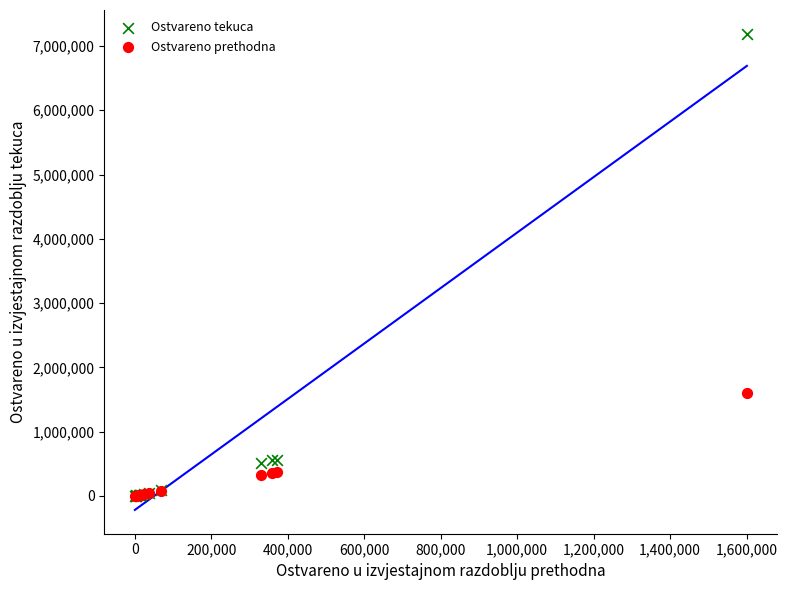

In the Ostvareno tekuca series, what Y value is closest to 3594903?

559814.0